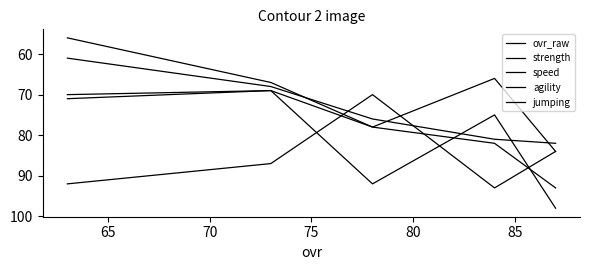

Is the value of agility at 65 greater than the value of speed at 65?

No